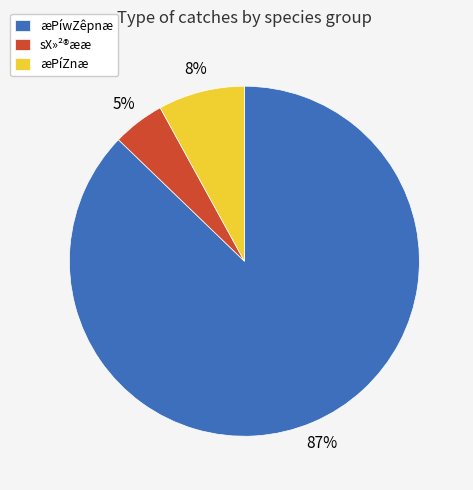

Rank the categories by value from lowest to highest.

sX»²®ææ, æPíZnæ, æPíwZêpnæ